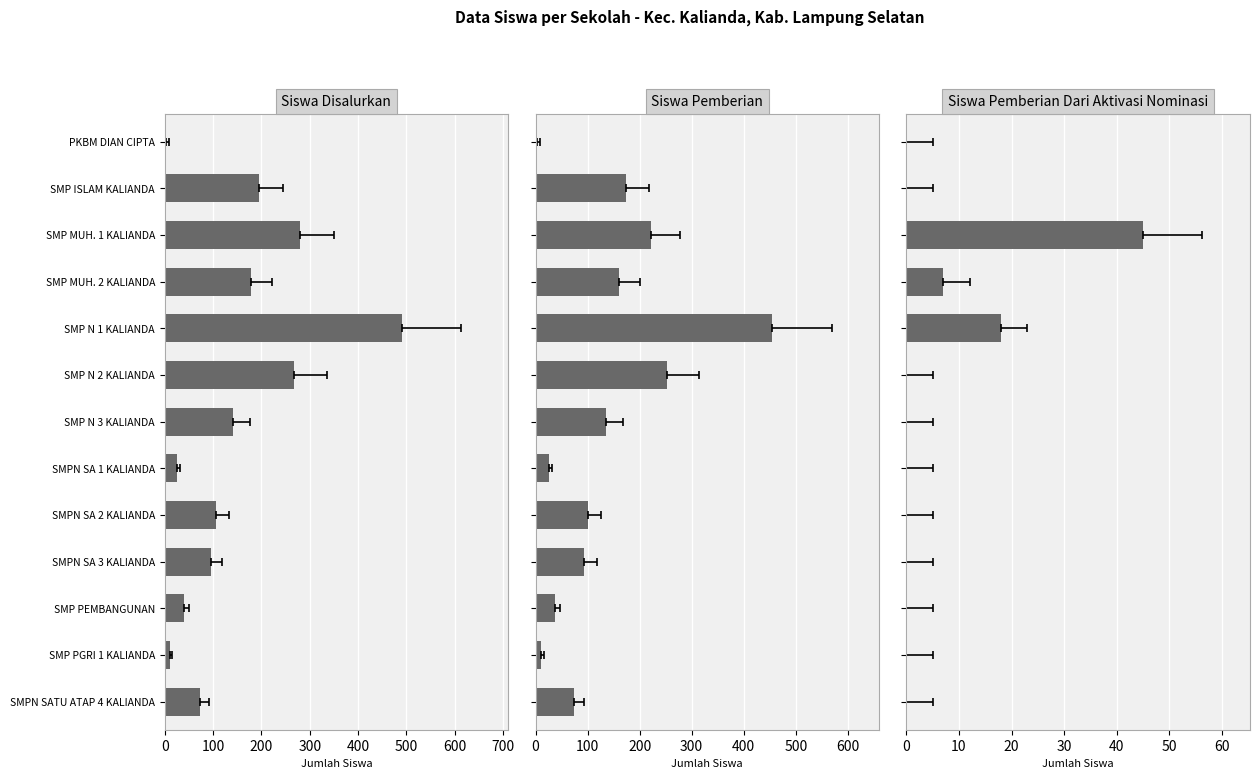

Reading right to left, transcribe all the data shown in this chart.

Siswa Disalurkan: 74	11	40	95	107	26	141	268	490	178	280	196	3
Siswa Pemberian: 74	11	38	94	100	26	135	252	455	160	222	174	3
Siswa Pemberian Dari Aktivasi Nominasi: 0	0	0	0	0	0	0	0	18	7	45	0	0